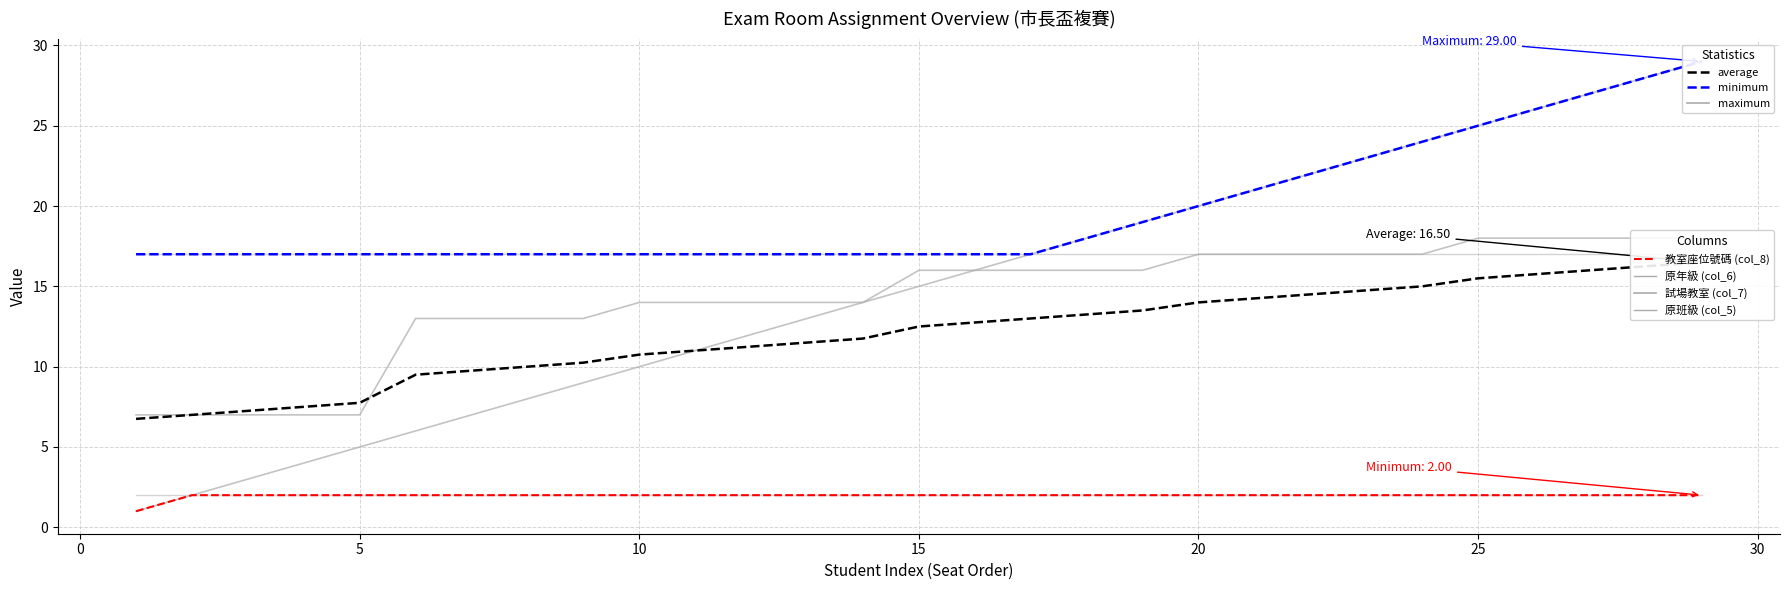

Between 16 and 20, which series saw the biggest shift?

教室座位號碼 (col_8)